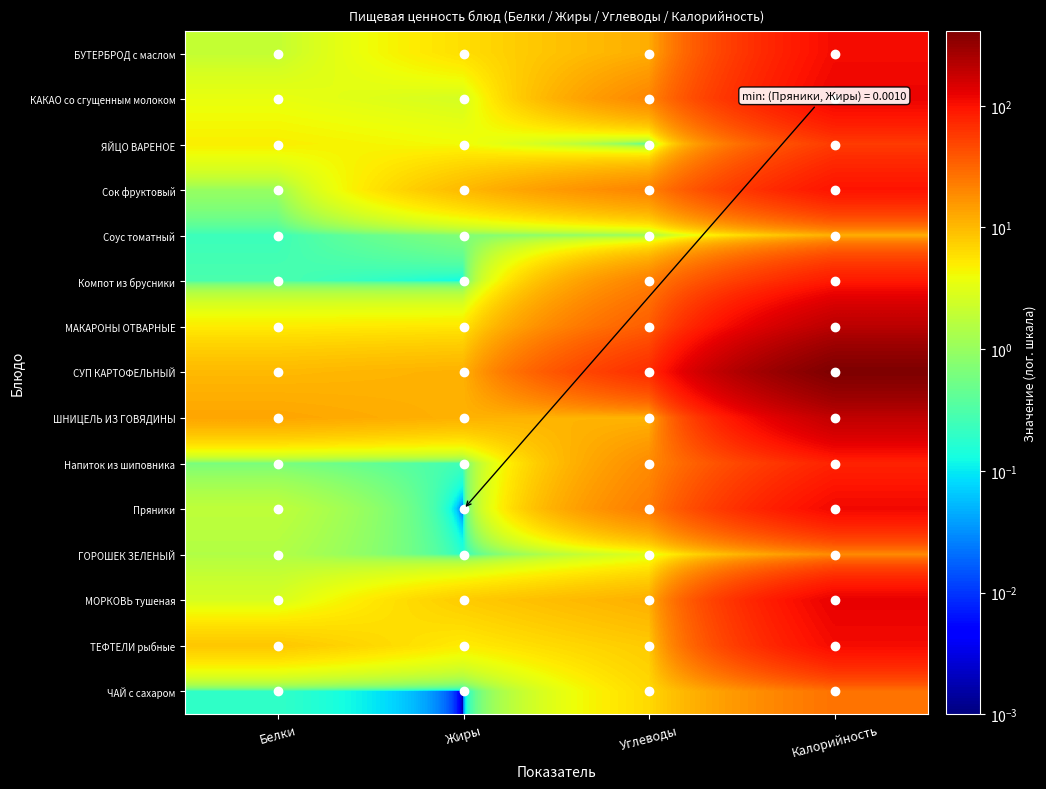

Reading left to right, what are all the values shown in this chart?

БУТЕРБРОД с маслом: Белки=2.0	Жиры=6.0	Углеводы=11.7	Калорийность=108.8
КАКАО со сгущенным молоком: Белки=3.6	Жиры=2.6	Углеводы=20.1	Калорийность=120.1
ЯЙЦО ВАРЕНОЕ: Белки=4.8	Жиры=4.0	Углеводы=0.2	Калорийность=56.6
Сок фруктовый: Белки=1.0	Жиры=9.9	Углеводы=20.8	Калорийность=97.3
Соус томатный: Белки=0.2	Жиры=0.7	Углеводы=1.0	Калорийность=11.2
Компот из брусники: Белки=0.3	Жиры=0.1	Углеводы=21.7	Калорийность=89.0
МАКАРОНЫ ОТВАРНЫЕ: Белки=5.0	Жиры=5.3	Углеводы=35.0	Калорийность=208.0
СУП КАРТОФЕЛЬНЫЙ: Белки=10.0	Жиры=11.2	Углеводы=68.0	Калорийность=413.0
ШНИЦЕЛЬ ИЗ ГОВЯДИНЫ: Белки=13.2	Жиры=11.1	Углеводы=10.6	Калорийность=195.1
Напиток из шиповника: Белки=0.6	Жиры=0.2	Углеводы=18.7	Калорийность=79.0
Пряники: Белки=1.8	Жиры=0.0	Углеводы=23.2	Калорийность=113.5
ГОРОШЕК ЗЕЛЕНЫЙ: Белки=1.5	Жиры=0.2	Углеводы=3.0	Калорийность=18.5
МОРКОВЬ тушеная: Белки=2.6	Жиры=7.8	Углеводы=11.4	Калорийность=126.5
ТЕФТЕЛИ рыбные: Белки=8.3	Жиры=5.0	Углеводы=7.8	Калорийность=109.4
ЧАЙ с сахаром: Белки=0.2	Жиры=0.0	Углеводы=6.4	Калорийность=26.5